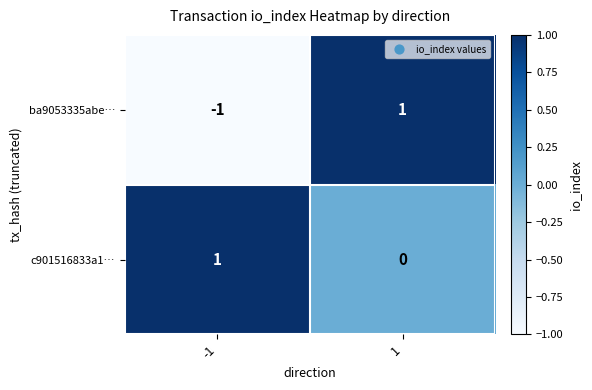

Rank the series at -1 from highest to lowest value.

c901516833a1…, ba9053335abe…